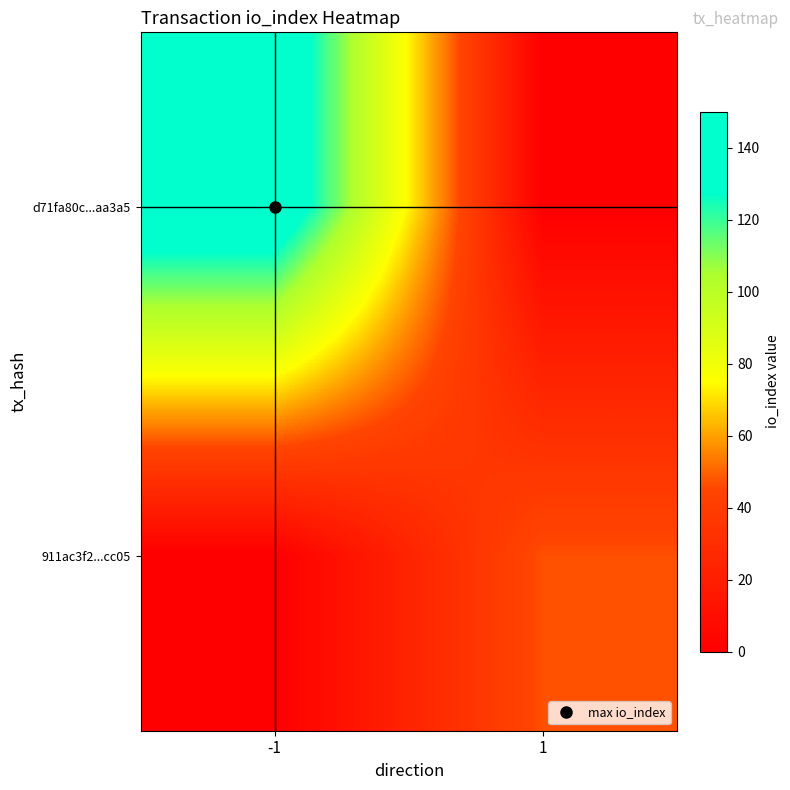

Reading right to left, extract all data points from this chart.

d71fa80c...aa3a5: 1=0	-1=147
911ac3f2...cc05: 1=47	-1=0